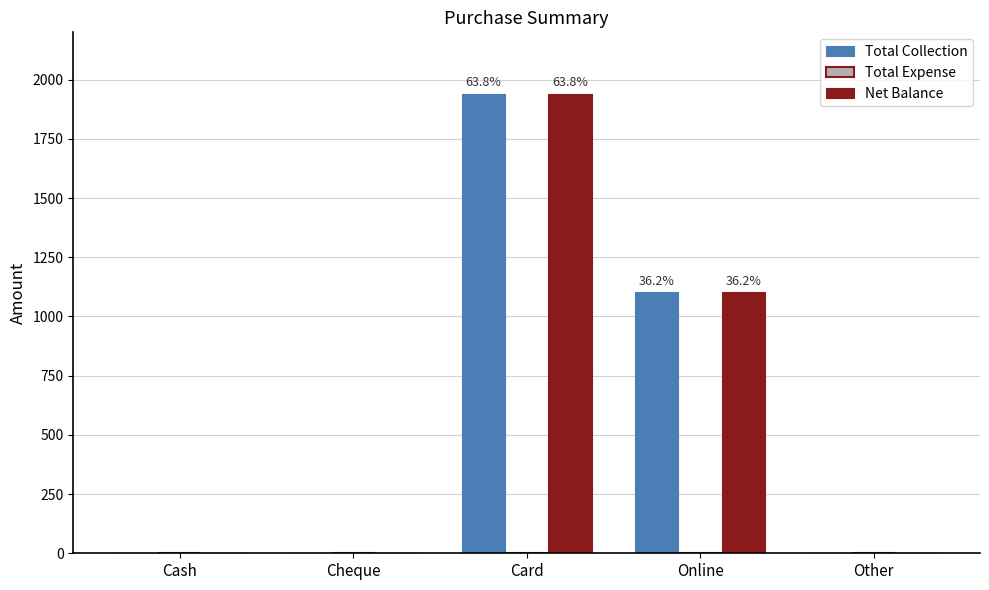

Are the bars grouped side by side (vs. stacked)?

Yes